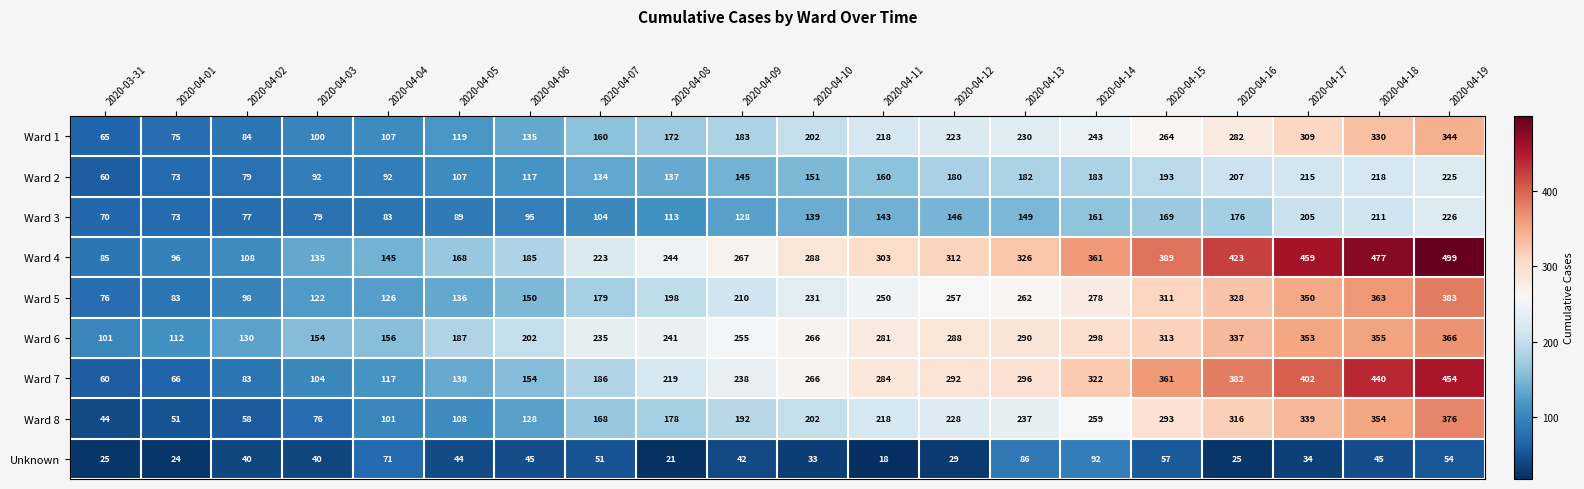

What is the difference between the maximum and minimum values in the Ward 8 series?

332